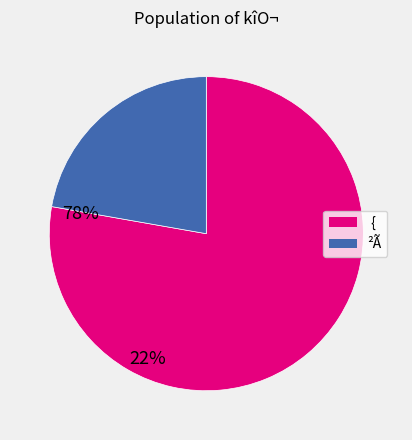

Is there any slice that represents more than half of the pie?

Yes